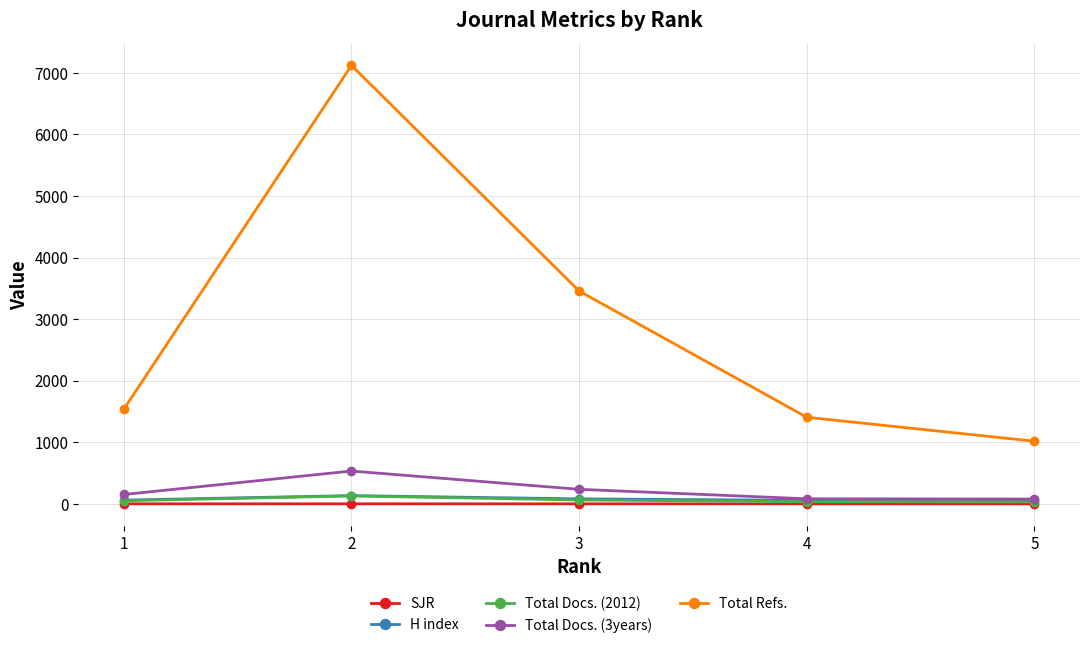

Which series has the largest total across all categories?

Total Refs.